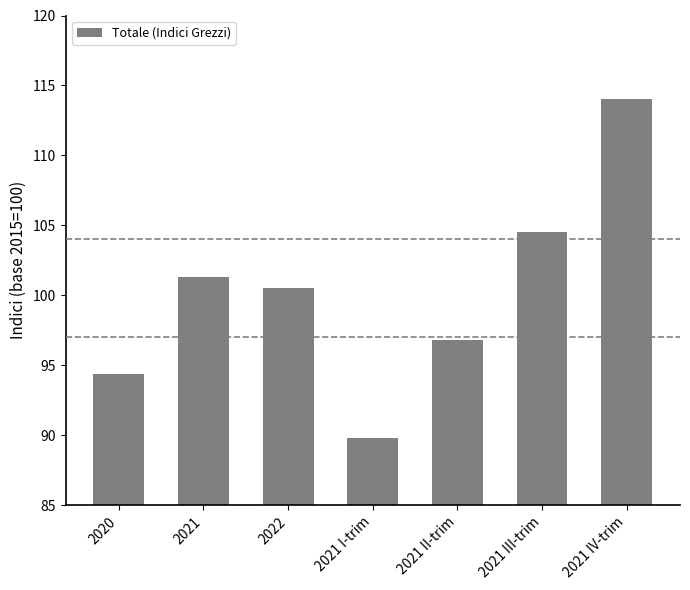

What position from the left is 2021 I-trim?

4